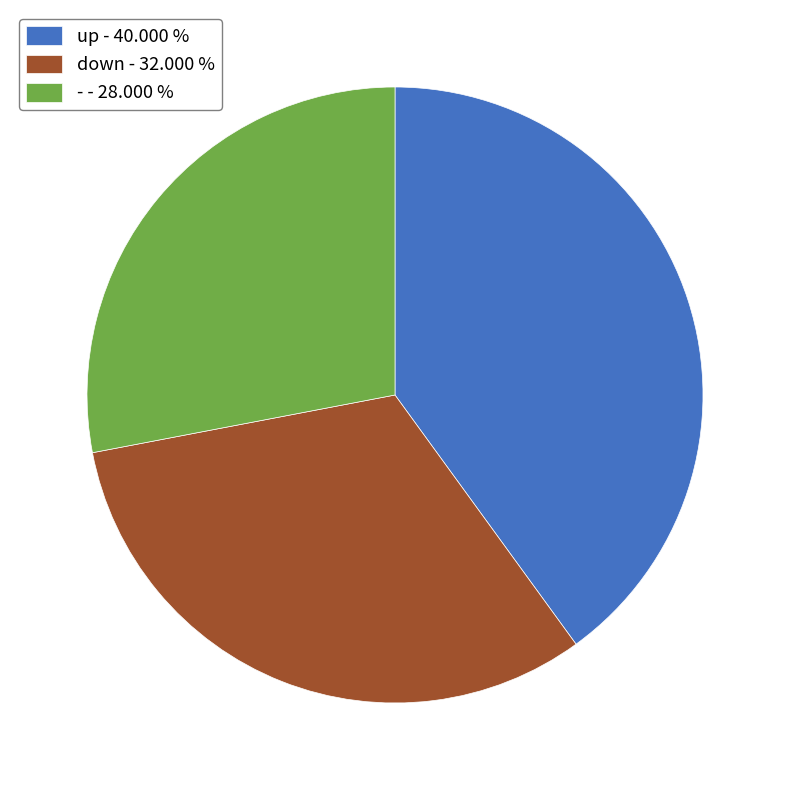

Do up - 40.000 % and down - 32.000 % together represent more than half of the pie?

Yes